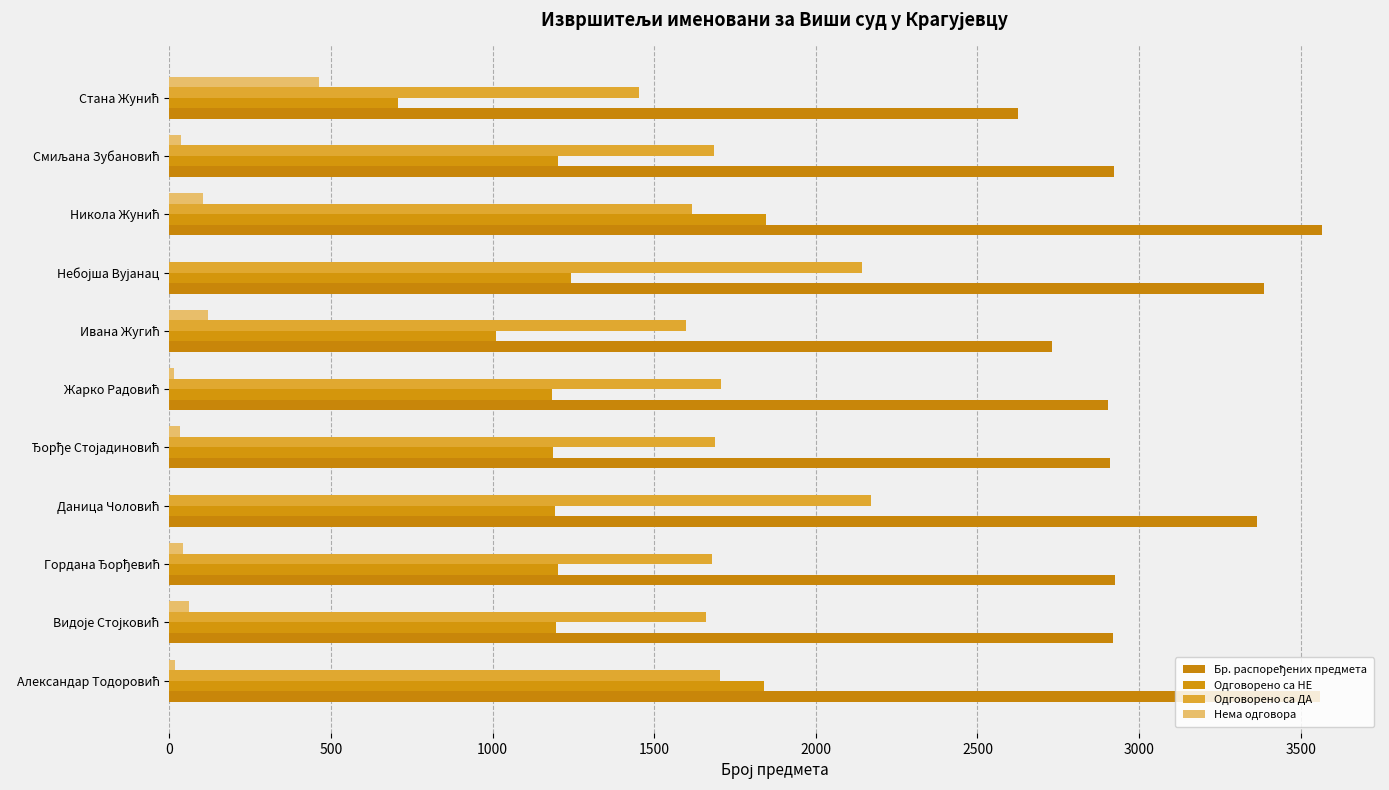

Count the number of categories in the chart.

11